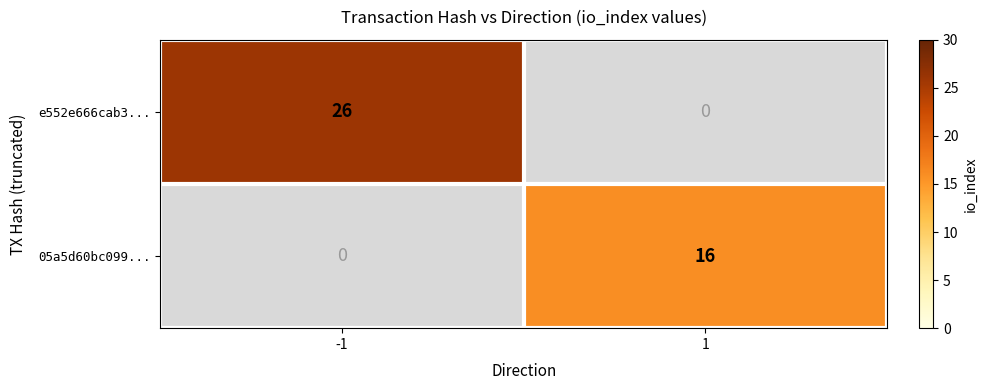

The e552e666cab3... series shows 40 at -1. True or false?

False